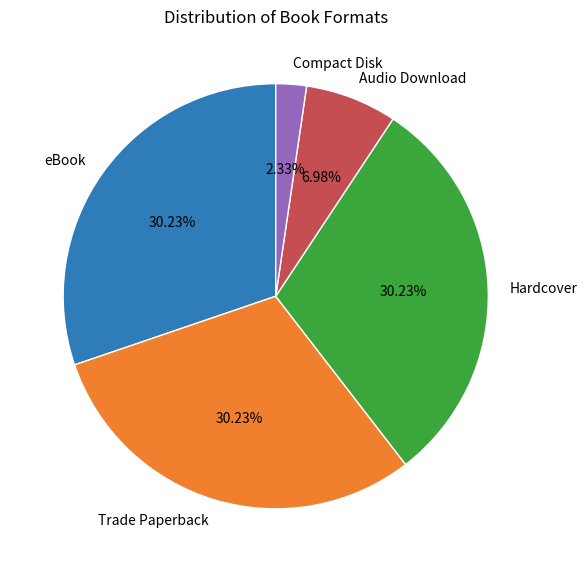

How many segments does this pie chart have?

5